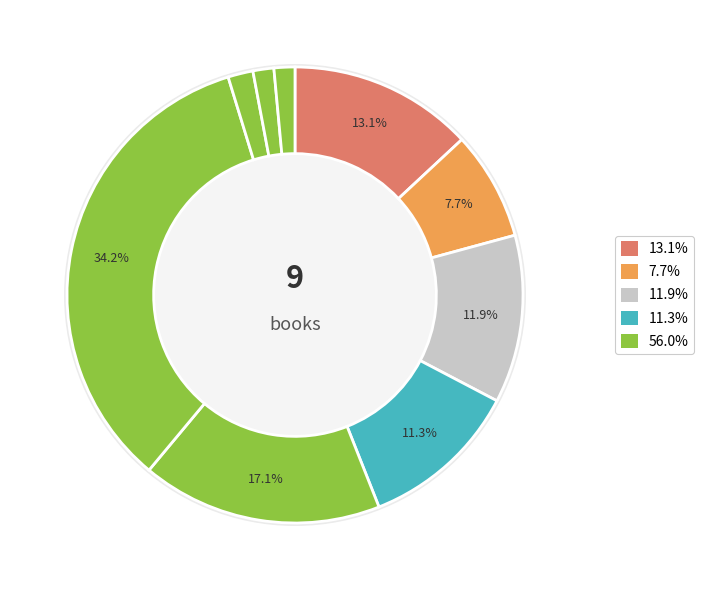

How many segments does this pie chart have?

9